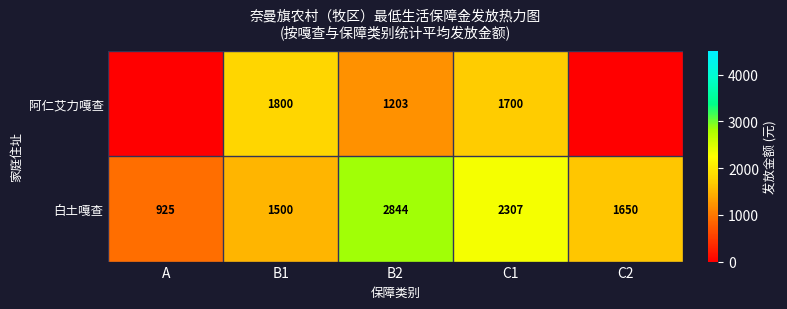

The value of 白土嘎查 at C2 is 2479. True or false?

False